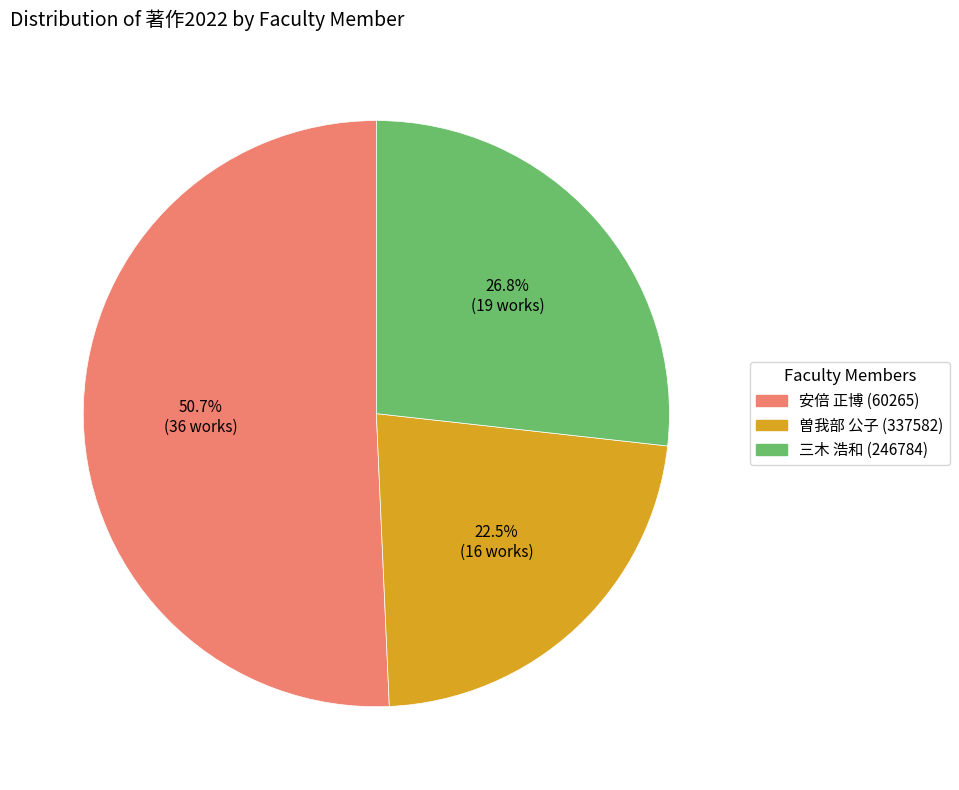

What is the ratio of the value at 曽我部 公子 (337582) to the value at 安倍 正博 (60265)?

0.4